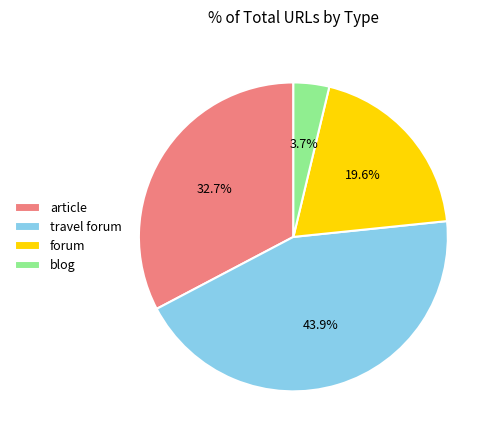

Does any single category account for the majority?

No